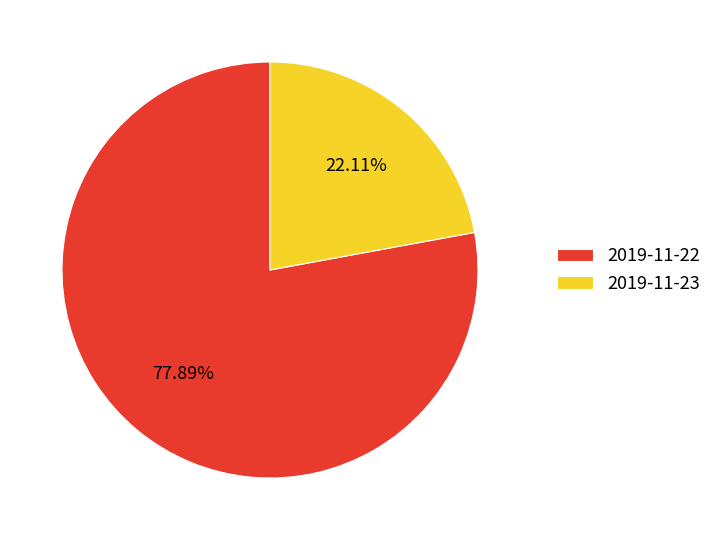

How many segments does this pie chart have?

2